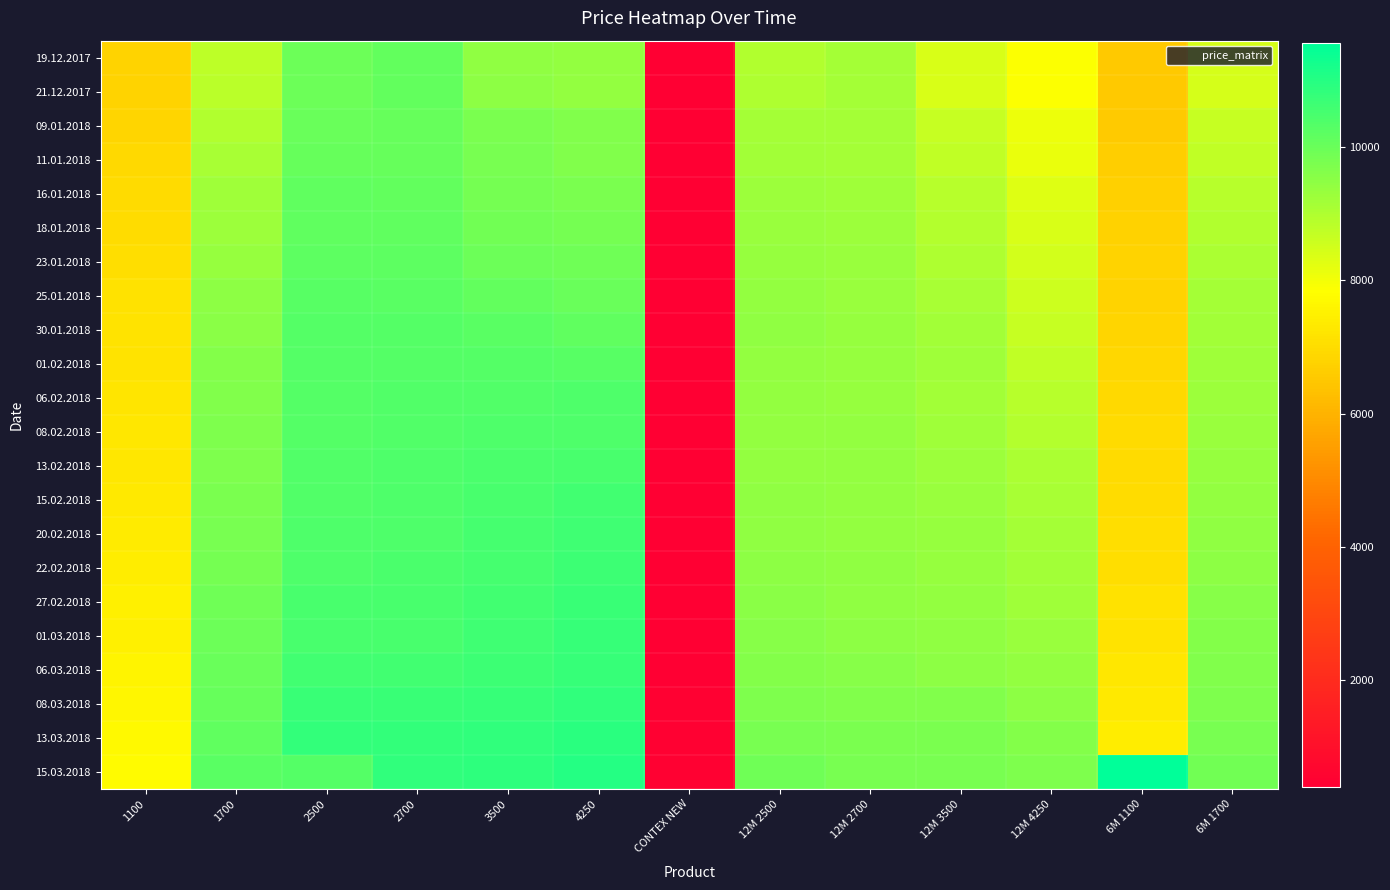

Which series has the widest spread of values?

15.03.2018